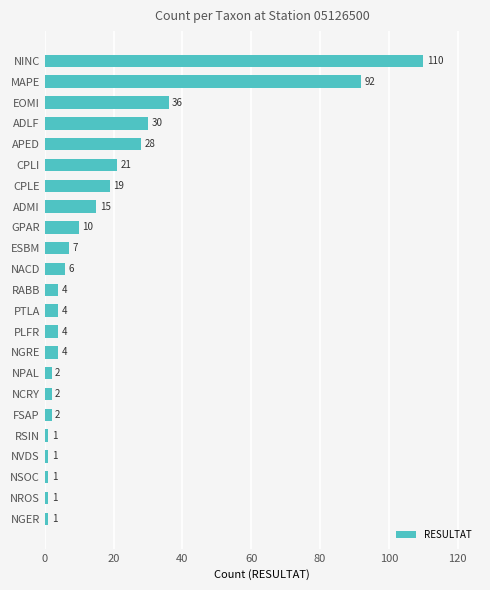

What is the difference between the second highest and second lowest values?

91